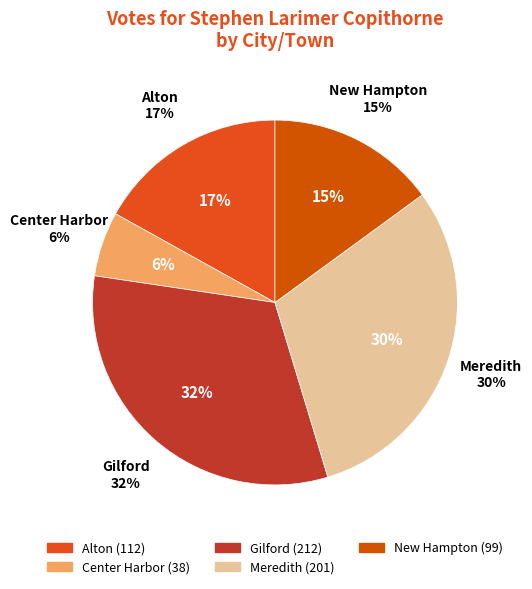

Rank the categories by value from lowest to highest.

Center Harbor, New Hampton, Alton, Meredith, Gilford